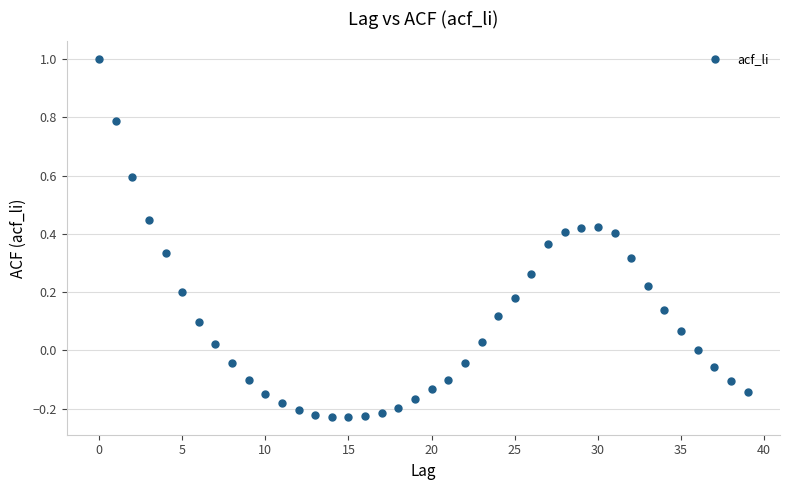

What is the range of Y values (max minus min)?

1.2